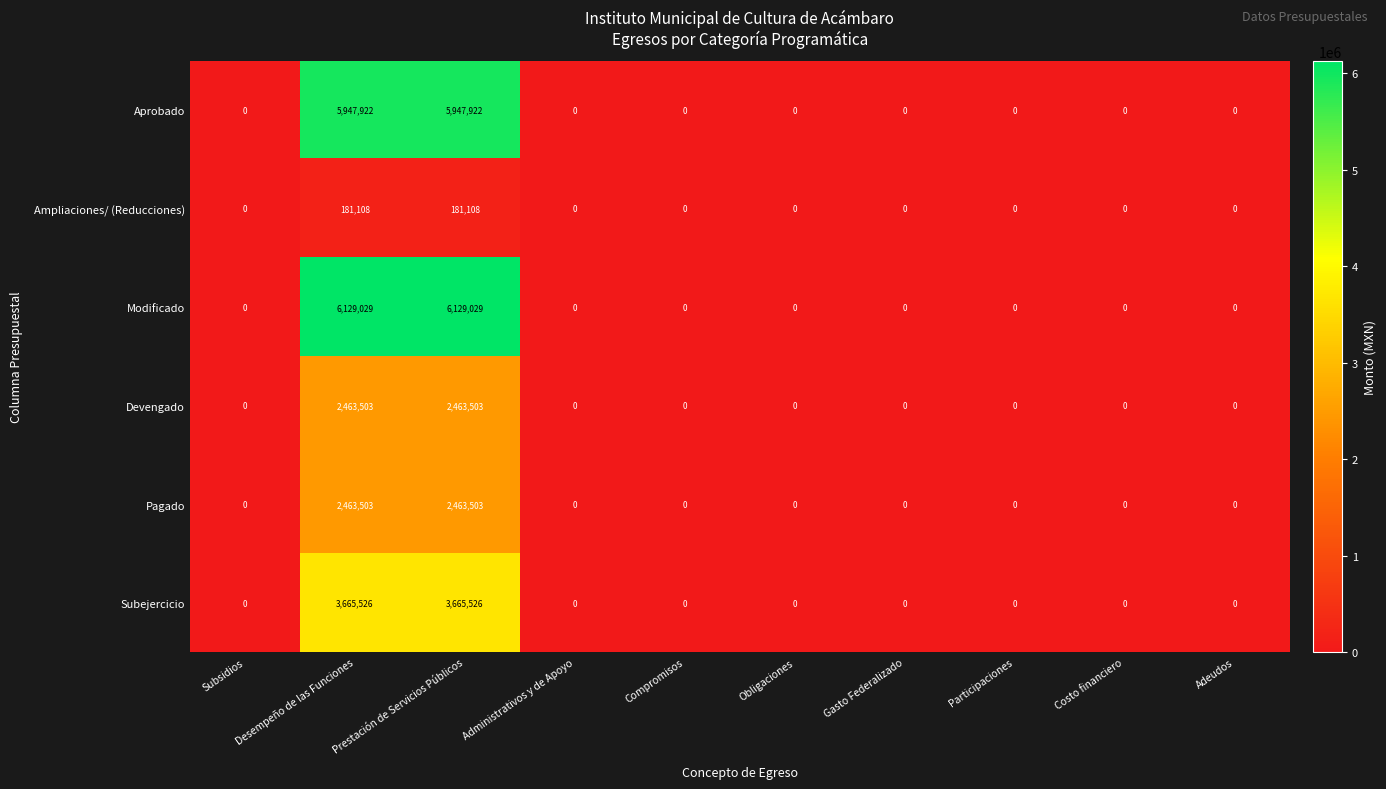

What is the highest value of the Pagado series?

2463503